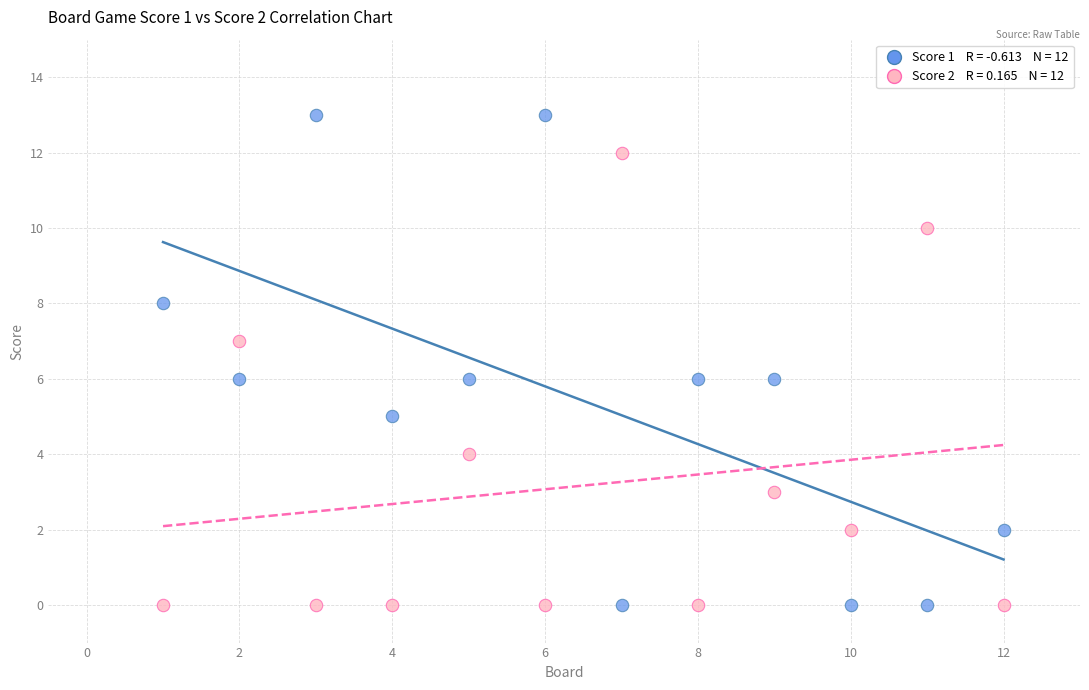

Across all data points, what is the range of X values (max minus min)?

11